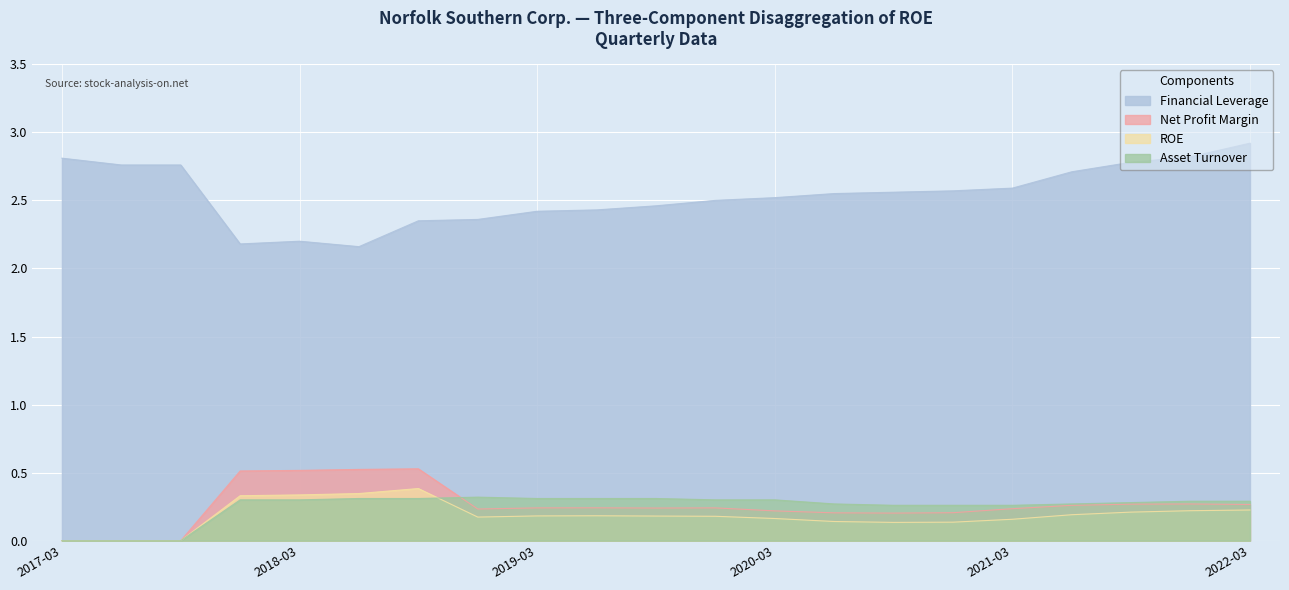

True or false: ROE and Financial Leverage intersect in this chart.

False